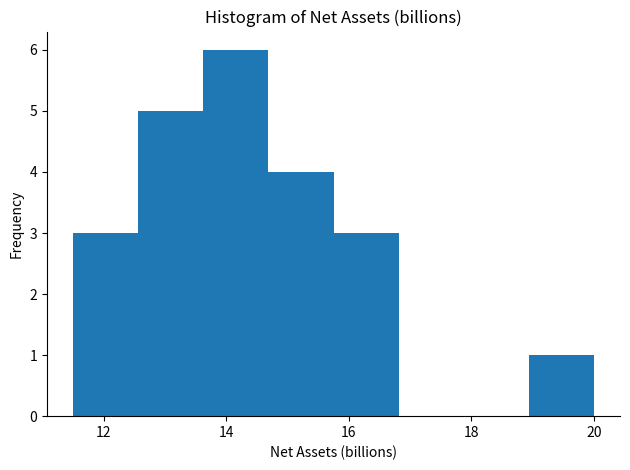

Reading left to right, list every bar in this chart as the range it spans on the x-axis followed by its height. Neither the bar edges nor the heights are printed on the chart, so give them approximately, as read against the axes.

11.6 to 12.6: 3
12.6 to 13.6: 5
13.6 to 14.6: 6
14.6 to 15.8: 4
15.8 to 16.8: 3
16.8 to 17.8: 0
17.8 to 19.0: 0
19.0 to 20.0: 1